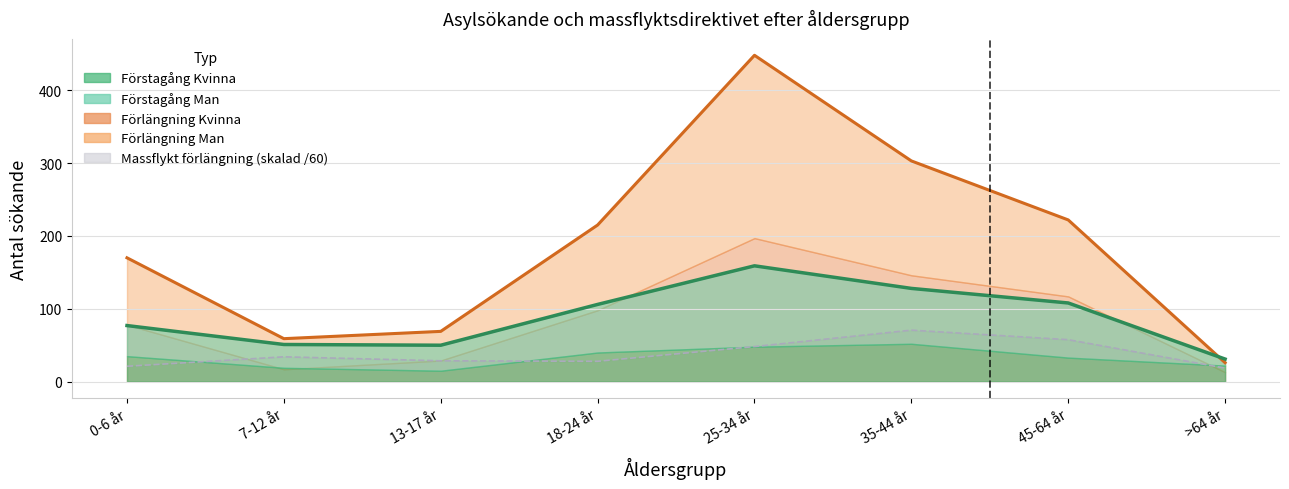

What is the label of the 2nd point from the left?

7-12 år